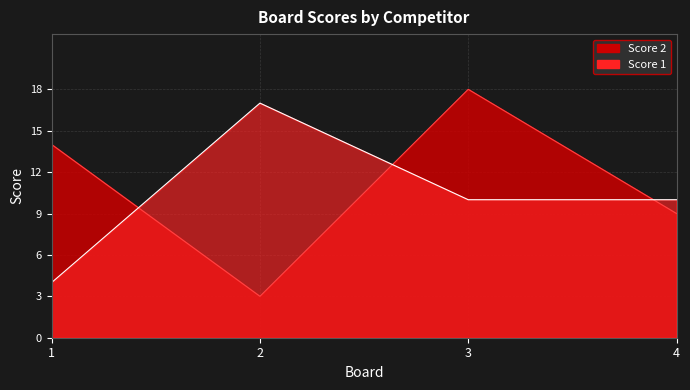

Is it true that Score 1 equals 23 at 2?

False